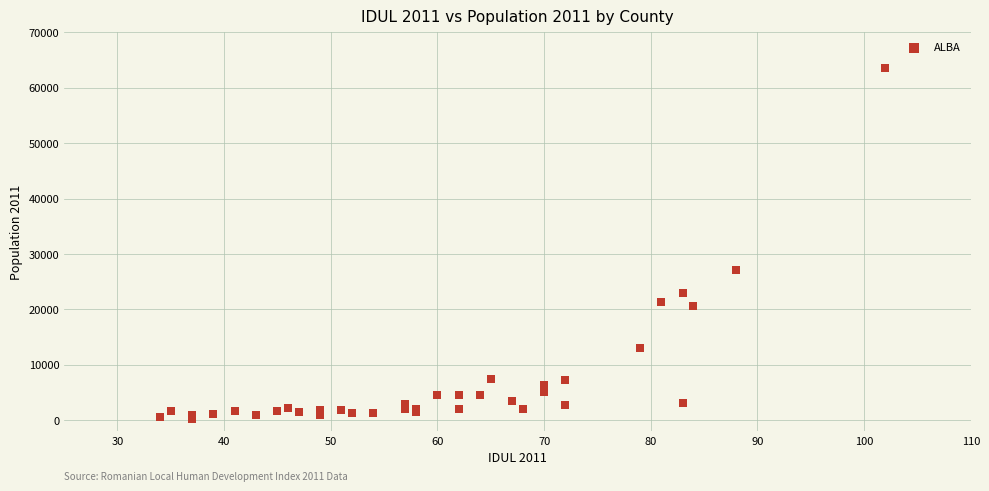

What Y value in the scatter plot is closest to 31902?

27019